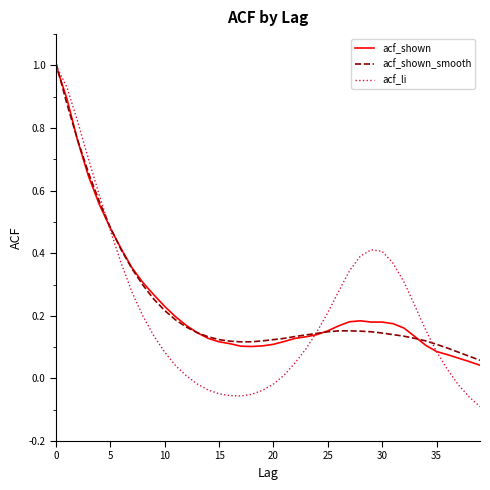

What is the maximum value shown in the chart?

1.0